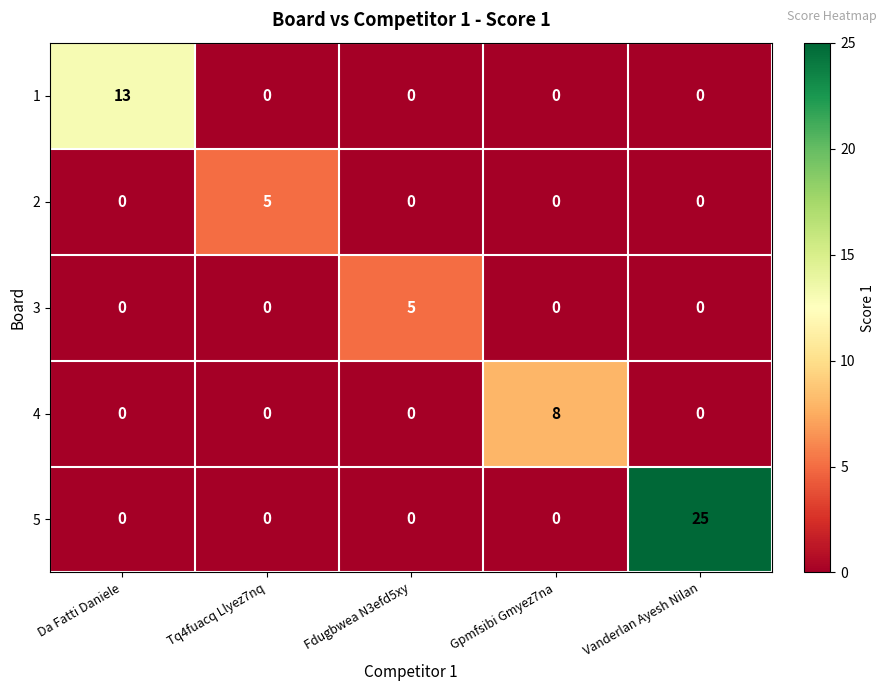

Reading right to left, what are all the values shown in this chart?

1: 0	0	0	0	13
2: 0	0	0	5	0
3: 0	0	5	0	0
4: 0	8	0	0	0
5: 25	0	0	0	0